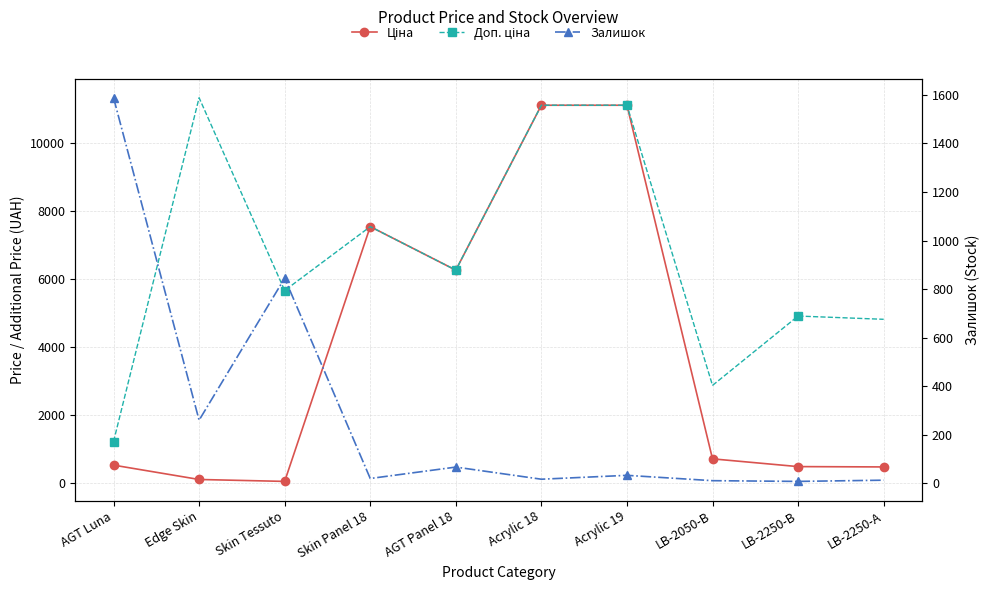

Which series ends up on top after the final intersection of Залишок and Ціна?

Ціна